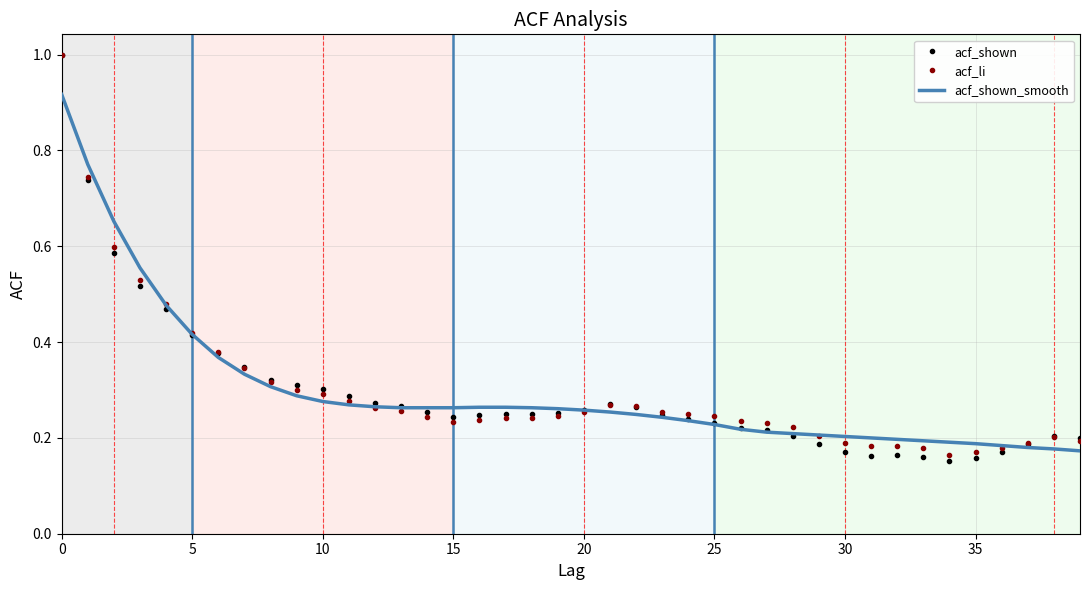

The acf_shown series shows 0.3 at 10. True or false?

True